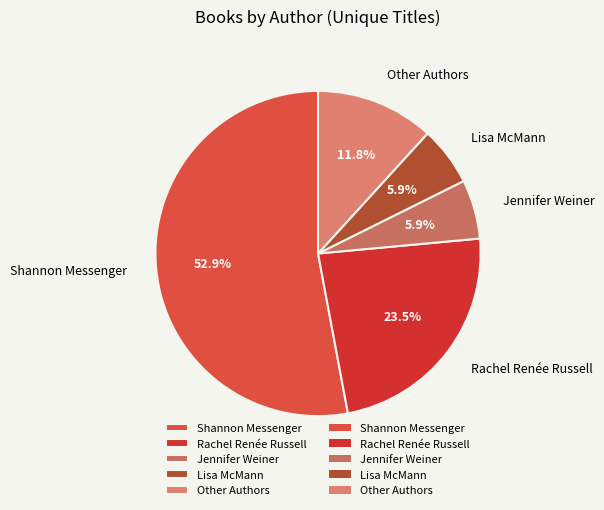

How many segments does this pie chart have?

5